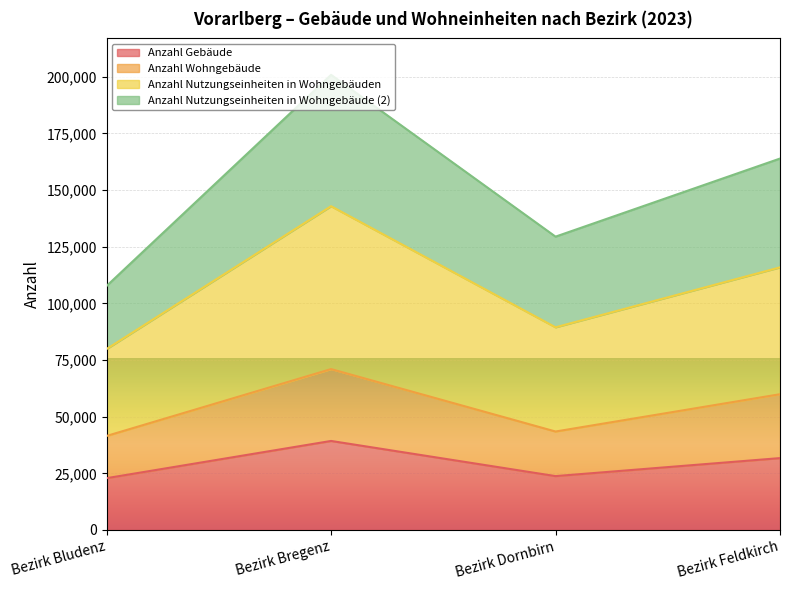

What is the value of the Anzahl Gebäude point at the 2nd from the left?

39287